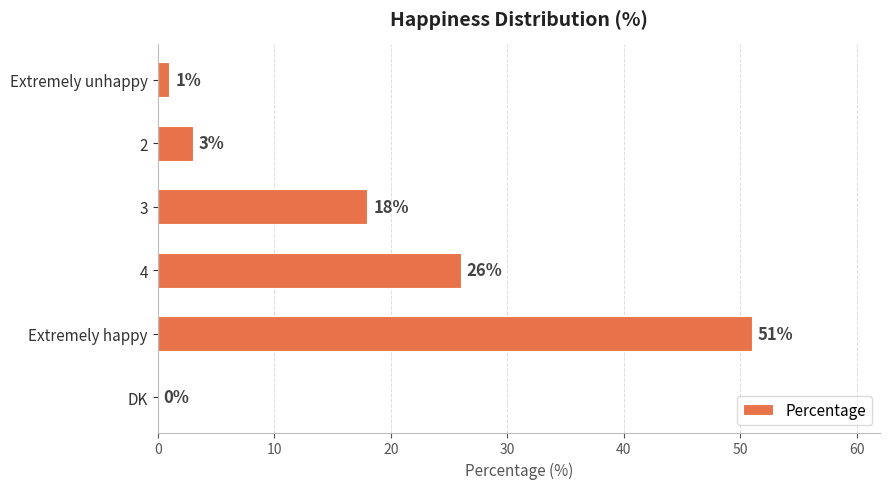

What is the maximum value shown in the chart?

51